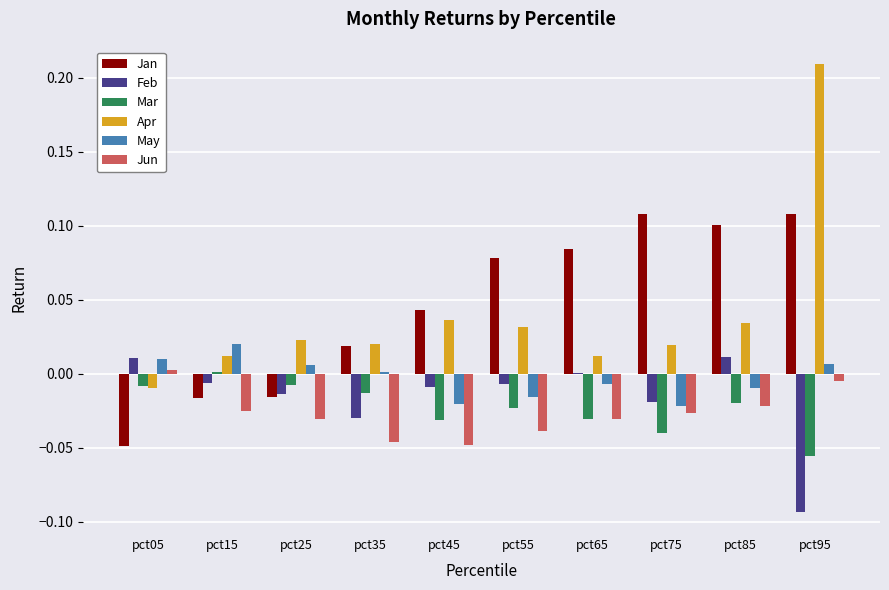

Is it true that Jun equals -0.0 at pct85?

True